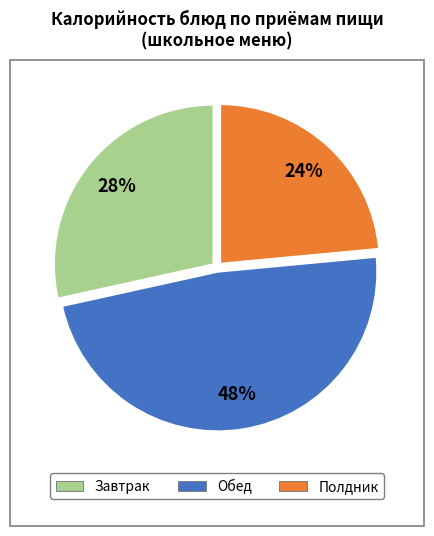

Count the number of slices in the pie.

3